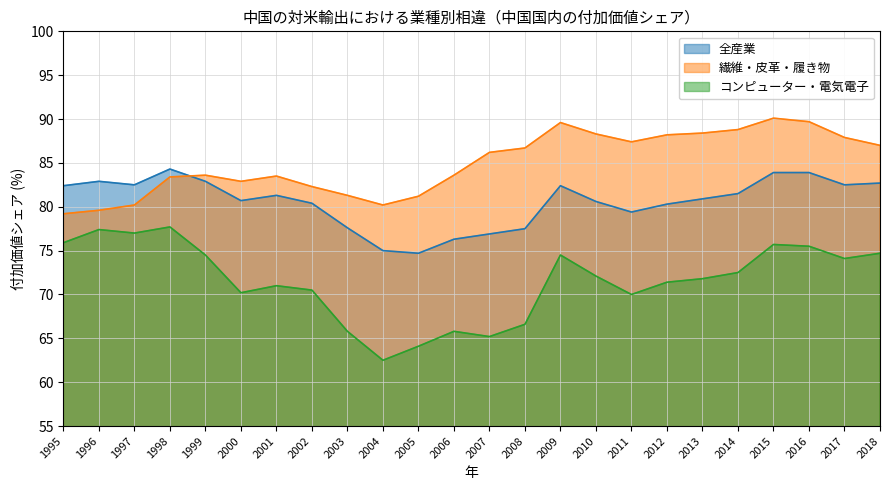

Which series changed the most between 1998 and 2012?

コンピューター・電気電子